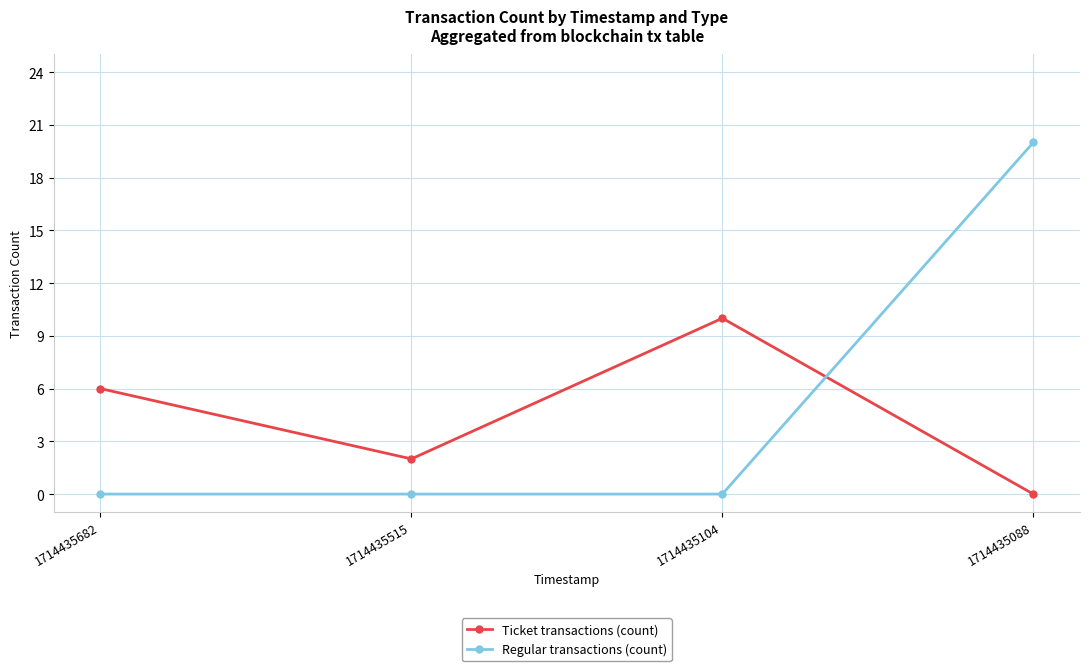

What is the maximum value for Regular transactions (count)?

20